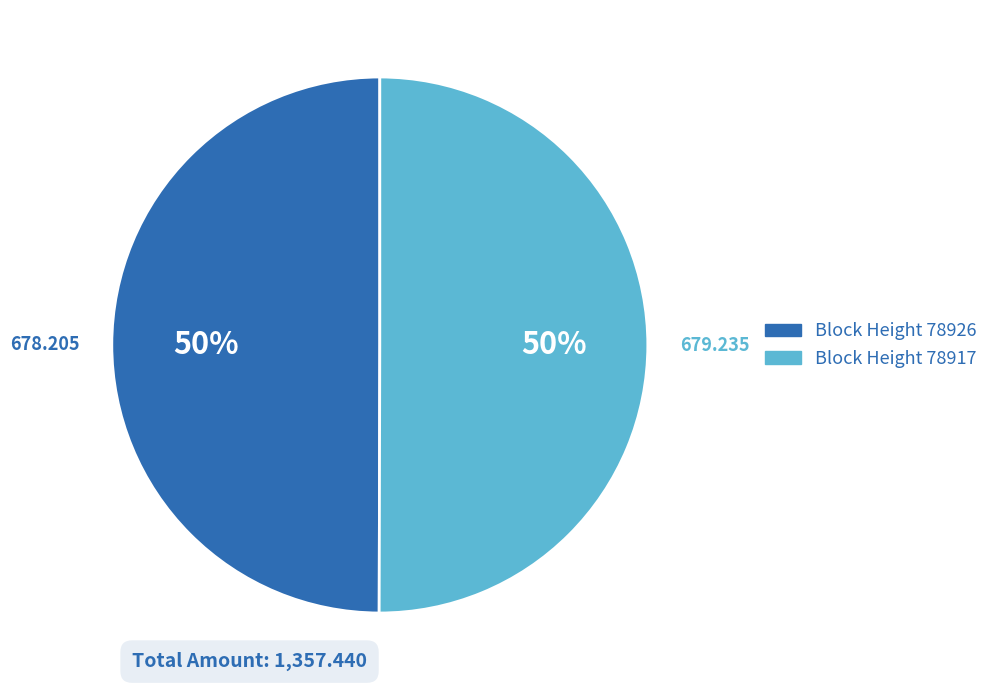

Count the number of slices in the pie.

2